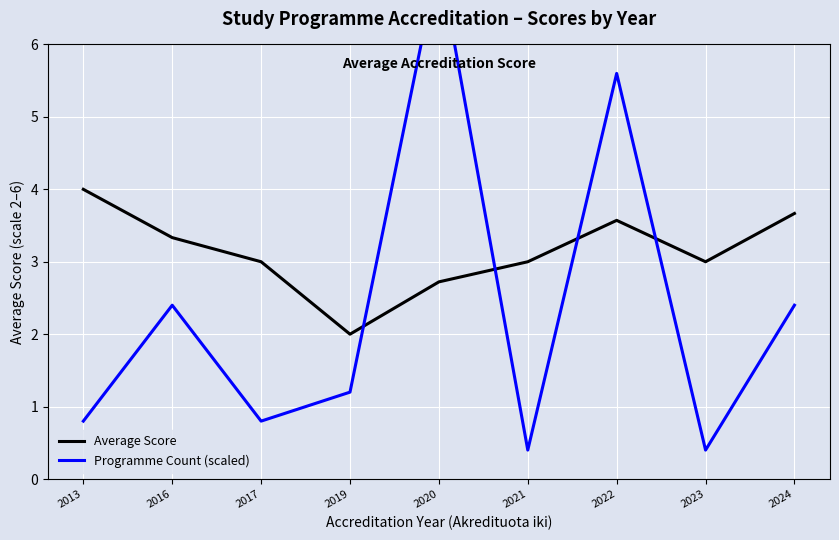

What is the highest value of the Average Score series?

4.0